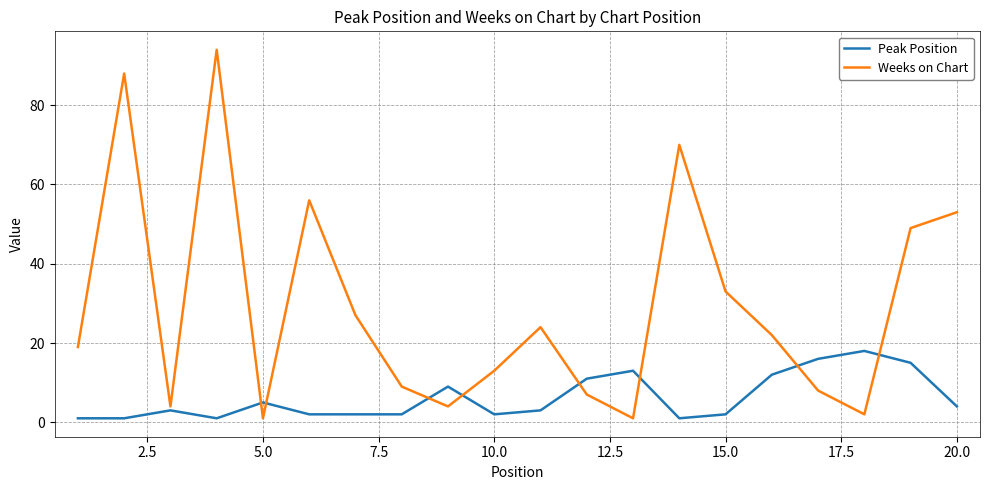

Which series has the largest total across all categories?

Weeks on Chart